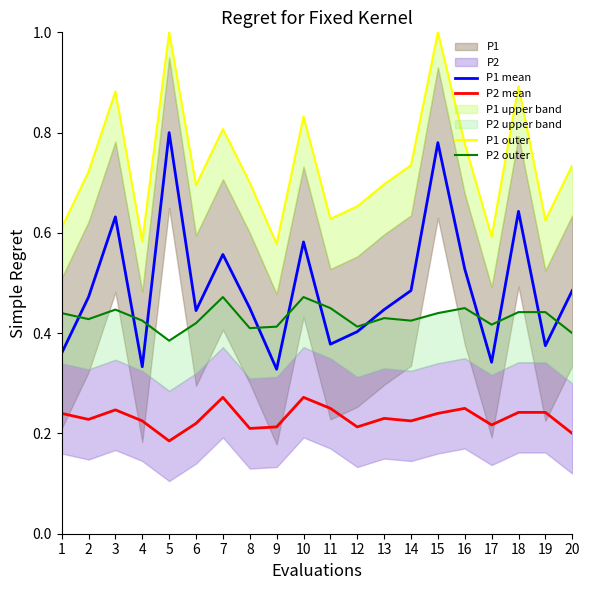

What is the difference between the maximum and minimum values in the P1 outer series?

0.4